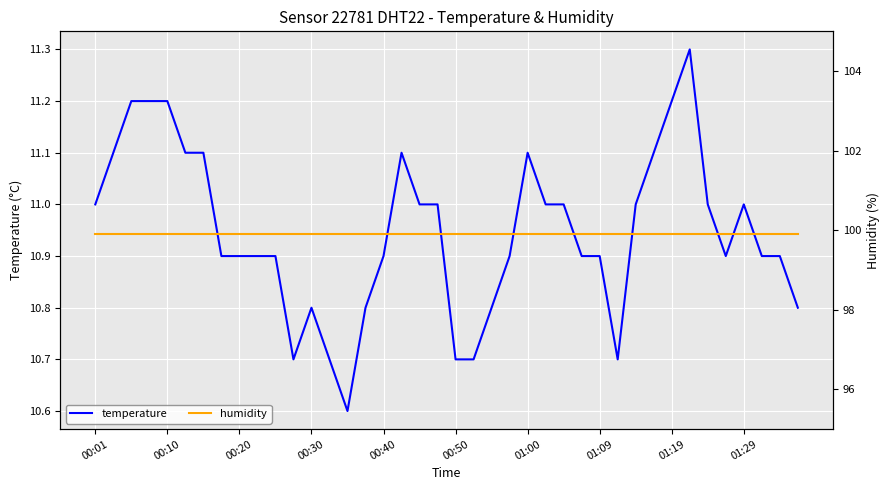

True or false: temperature and humidity cross at least once.

False